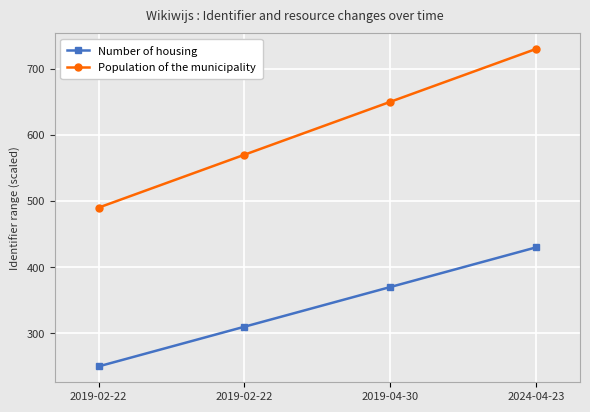

How many lines are shown in the chart?

2